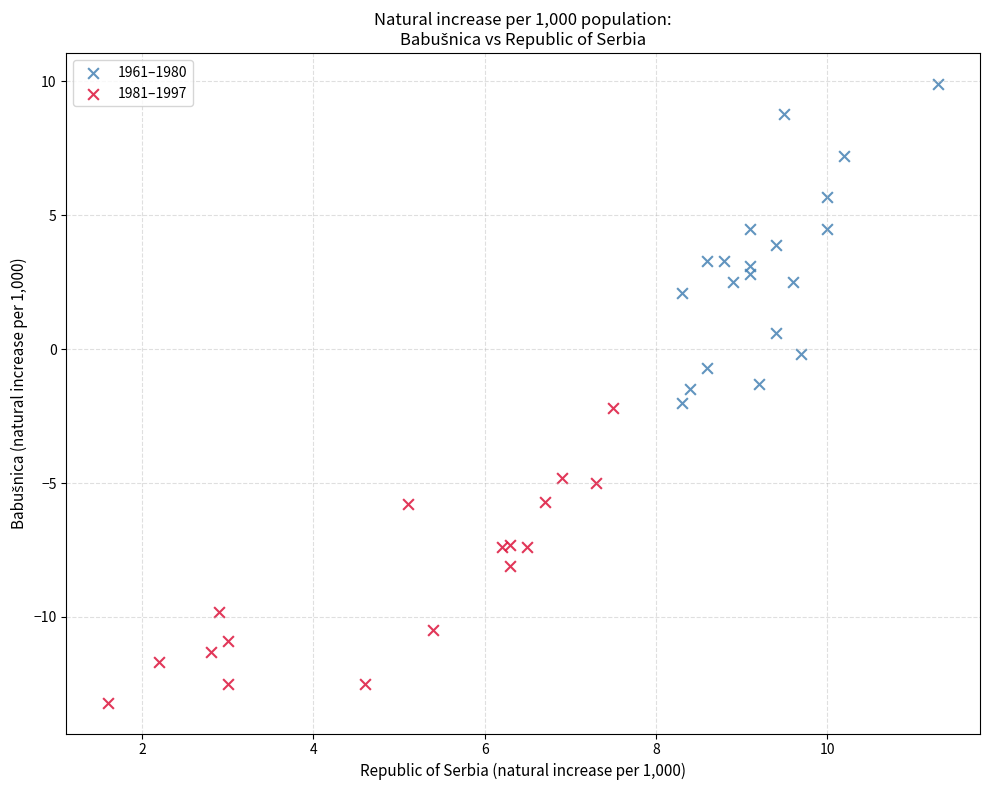

What are all the series names shown in the legend?

1961–1980, 1981–1997